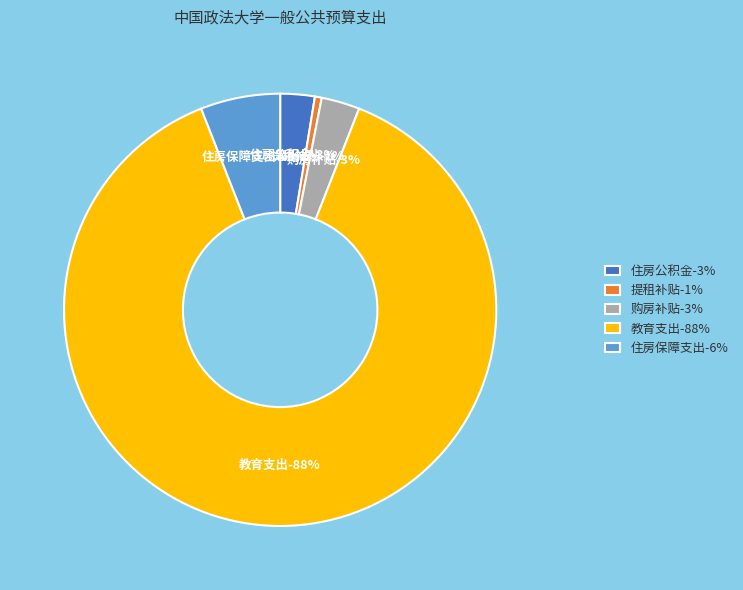

How many slices are in this pie chart?

5